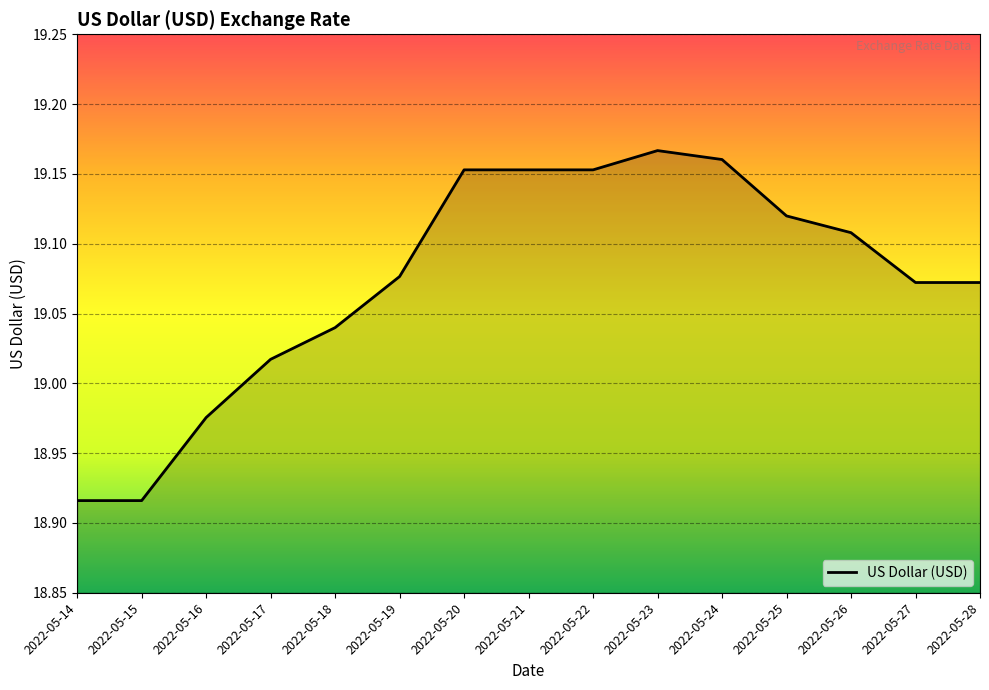

Between 2022-05-16 and 2022-05-25, which is larger?

2022-05-25